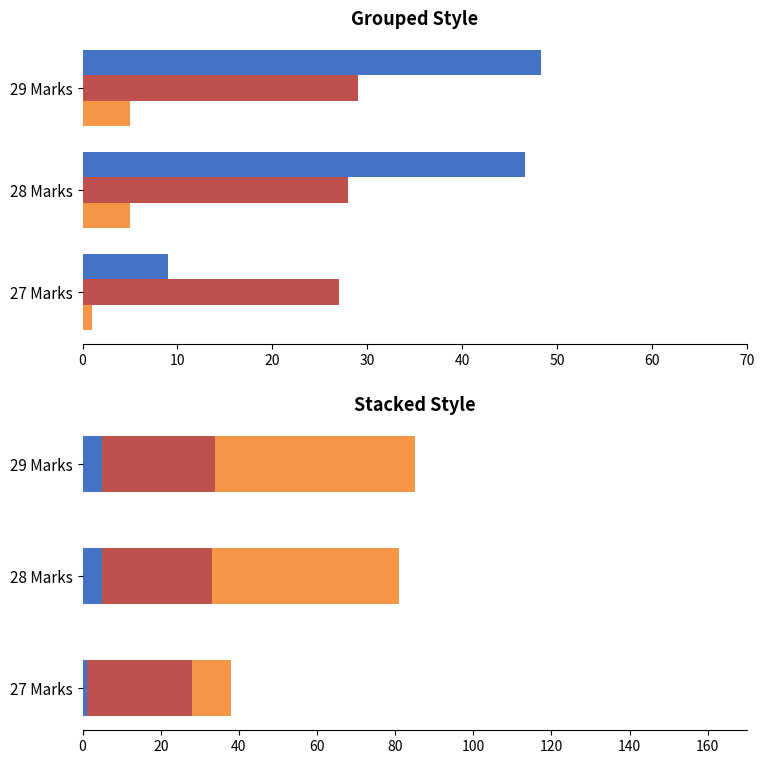

The value of Weighted at 29 Marks is 88. True or false?

False